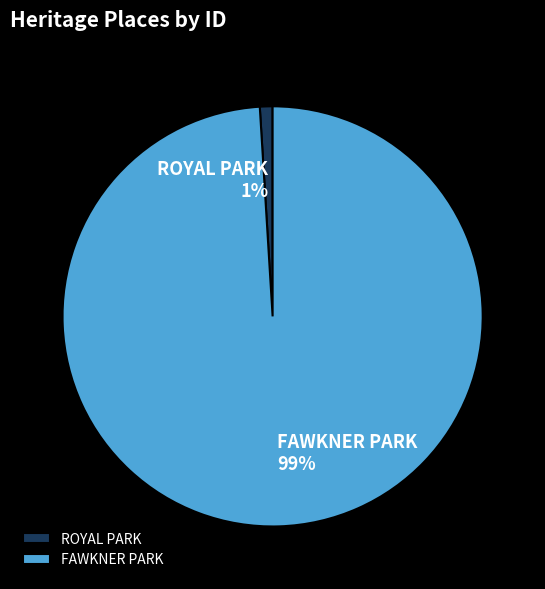

Rank the categories by value from highest to lowest.

FAWKNER PARK, ROYAL PARK